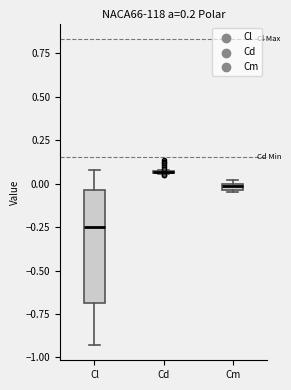

Where is the upper edge of the box for Cm on the y-axis? The values are not printed on the chart, so give them approximately, as read against the axis.

0.00